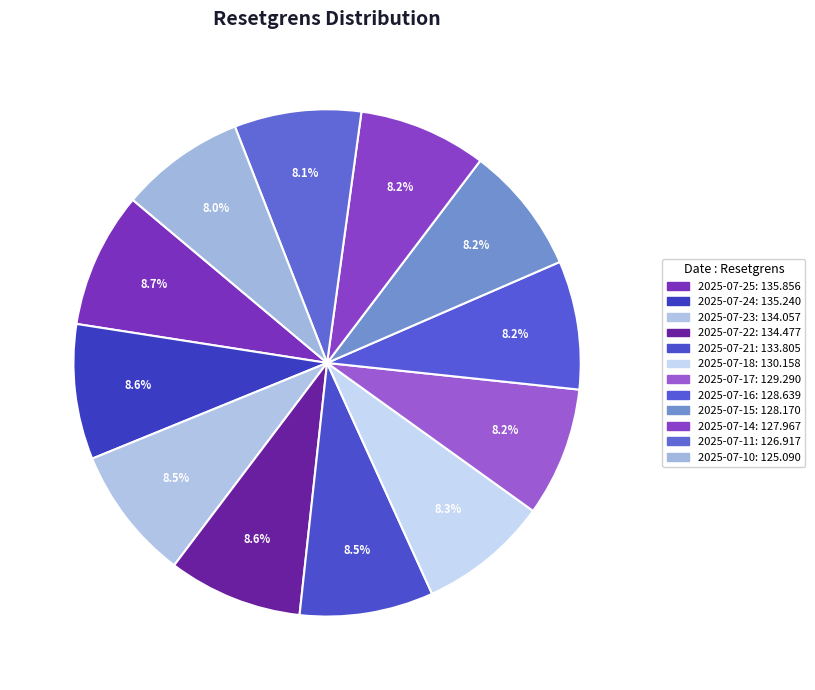

Is it true that 2025-07-24 is 2% of the pie?

False